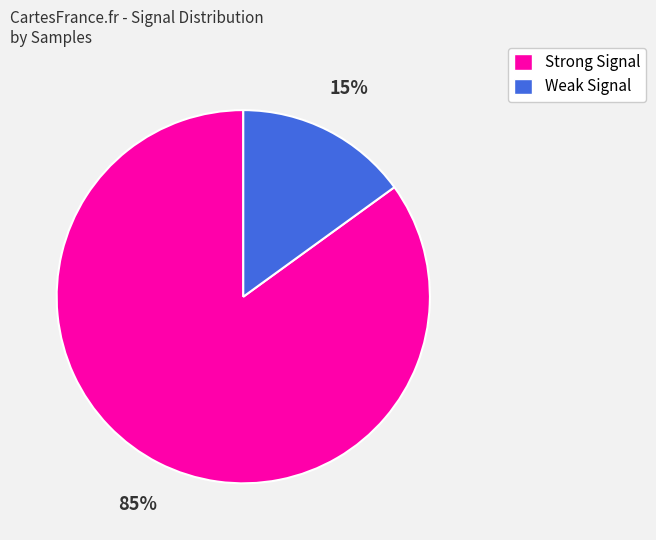

Does any single category account for the majority?

Yes